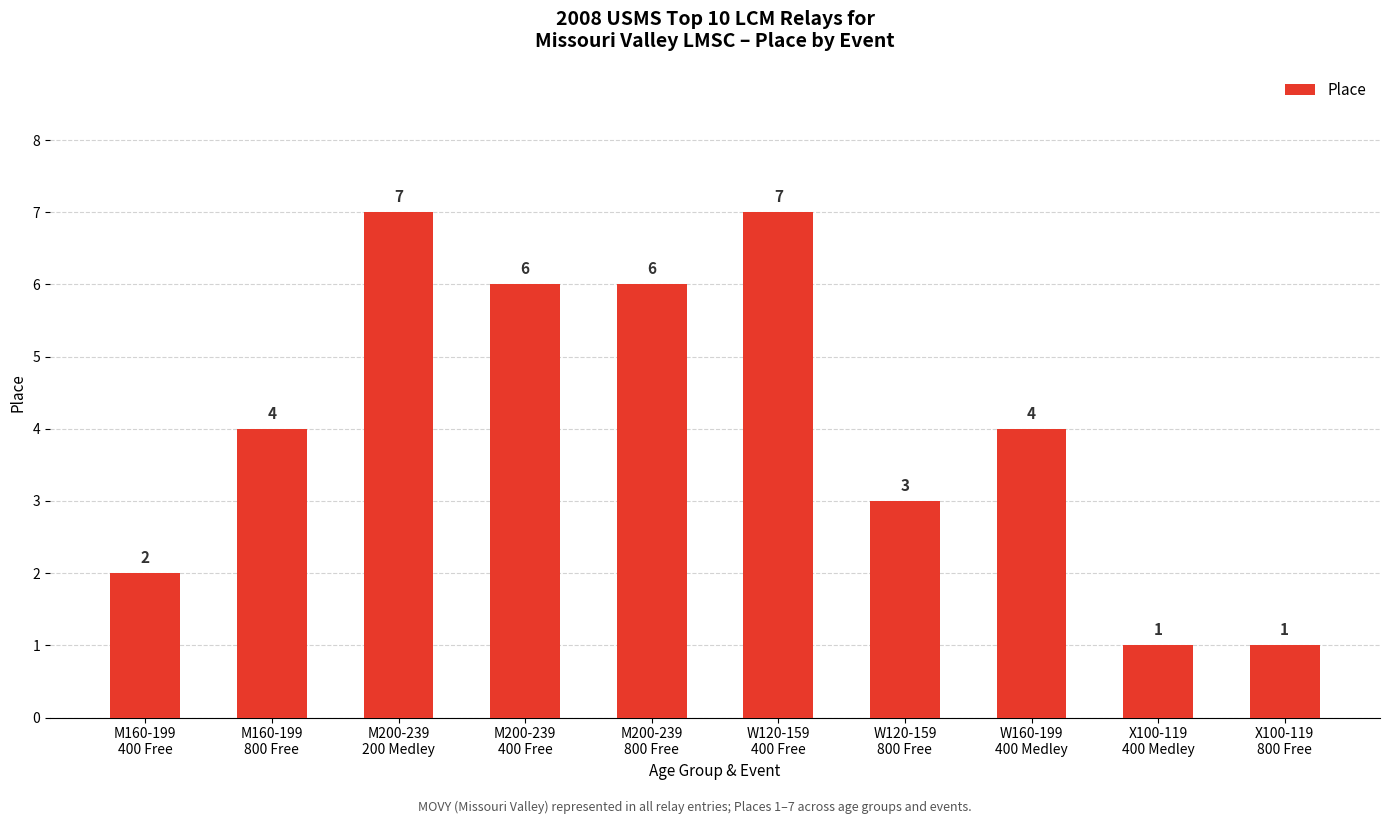

What is the maximum value shown in the chart?

7